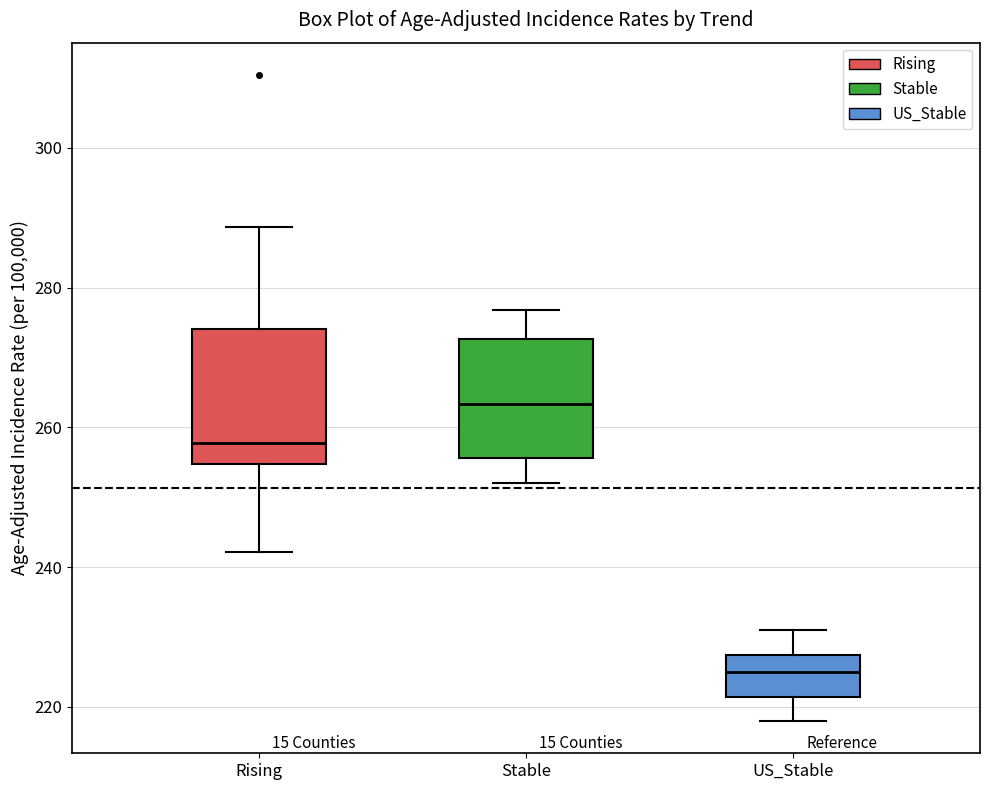

Reading left to right, transcribe this box plot: for each box, give where its median line is, the range the box spans, and where its two whiskers end, as read against the y-axis. The values are not printed on the chart, so give them approximately, as read against the axis.

Rising: median 258, box 254 to 274, whiskers 242 to 288
Stable: median 264, box 256 to 272, whiskers 252 to 276
US_Stable: median 226, box 222 to 228, whiskers 218 to 232